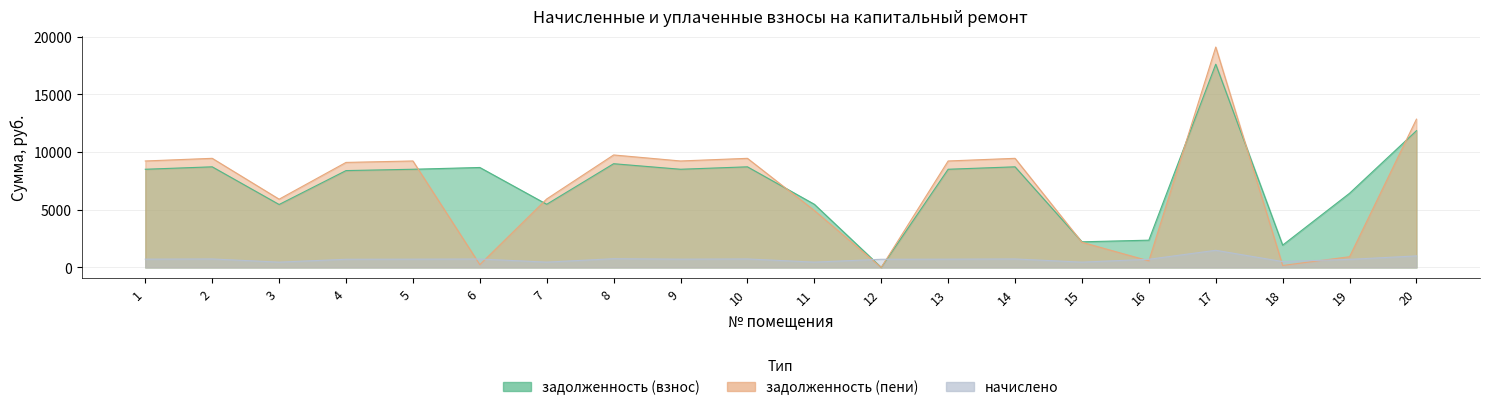

The начислено series shows 460.1 at 15. True or false?

True